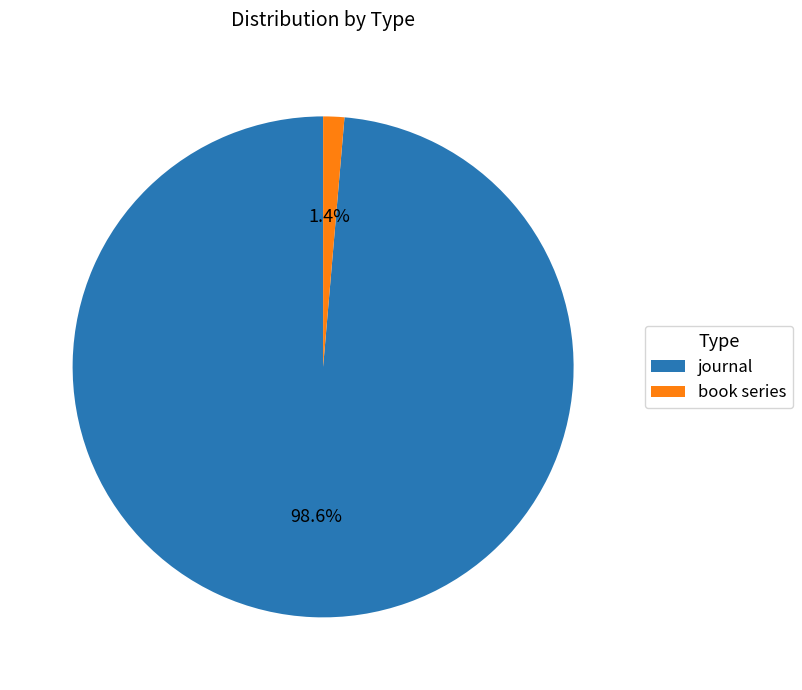

Between journal and book series, which is larger?

journal